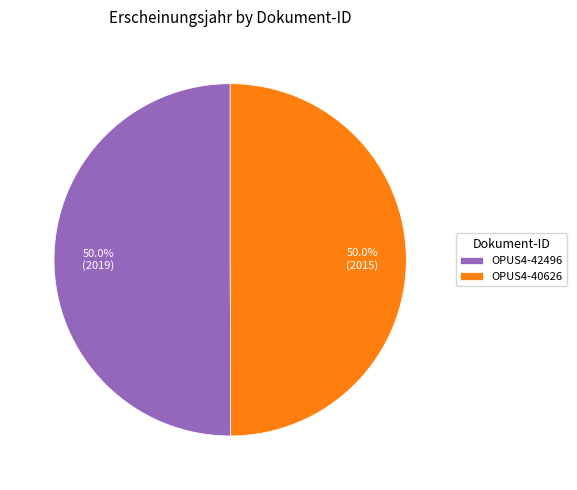

Approximately how many times larger is the value at OPUS4-40626 compared to OPUS4-42496?

1.0